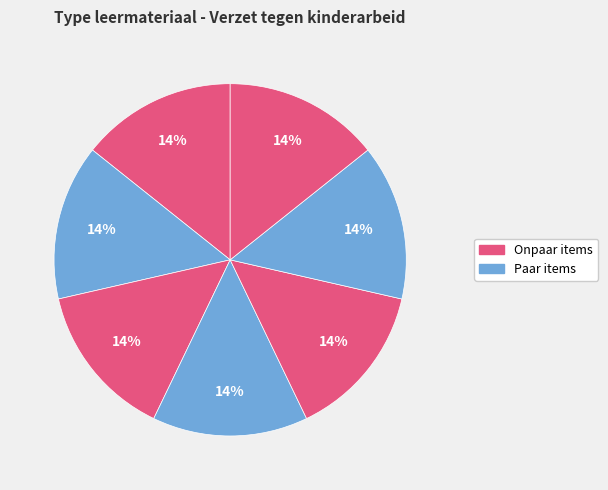

How many slices are in this pie chart?

7